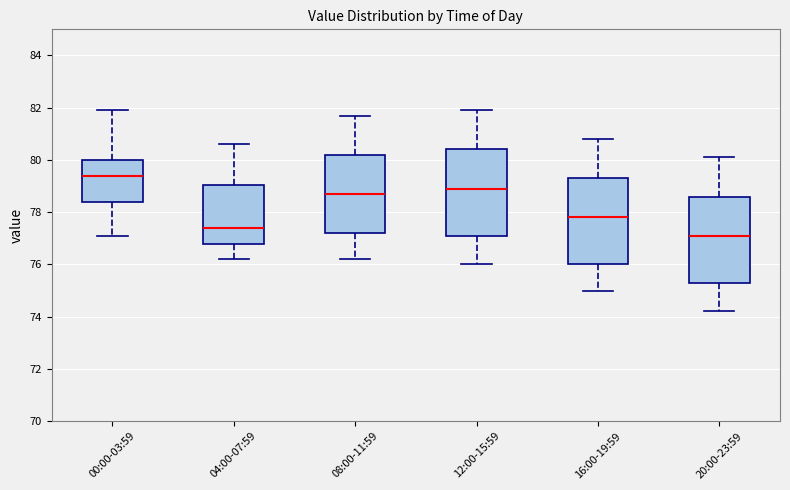

Which box's median line is the highest?

00:00-03:59